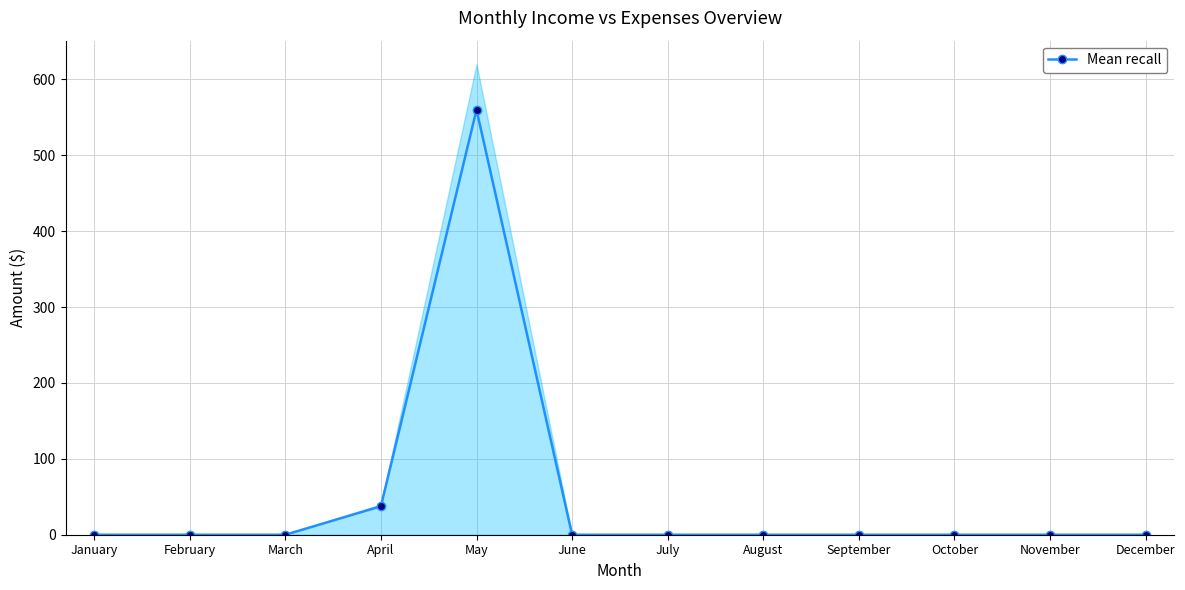

Rank the categories by value from highest to lowest.

May, April, January, February, March, June, July, August, September, October, November, December